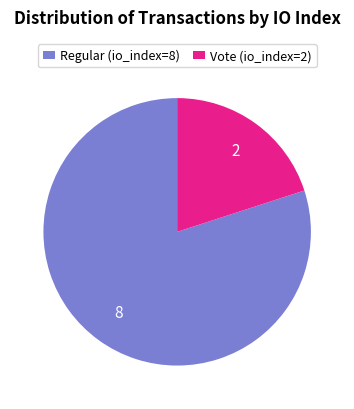

Is there any slice that represents more than half of the pie?

Yes